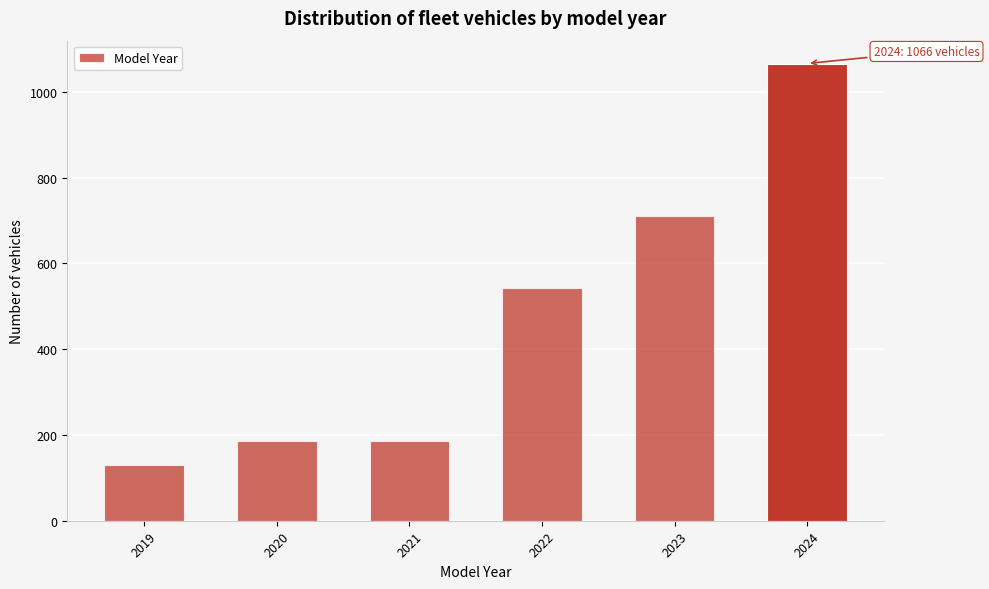

Reading right to left, transcribe all the data shown in this chart.

2024=1066	2023=711	2022=542	2021=187	2020=187	2019=131